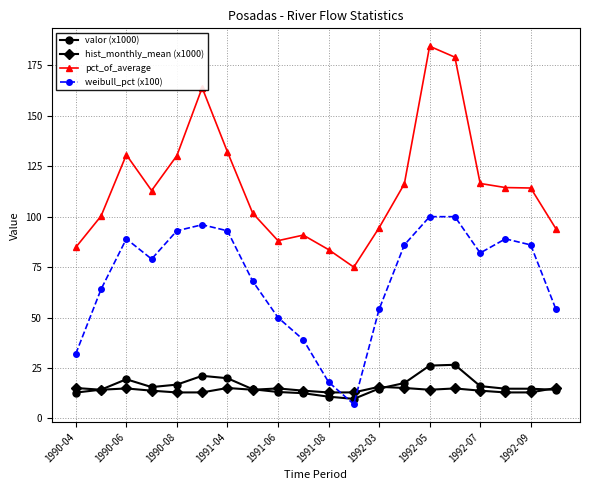

What is the greatest value displayed?

184.5